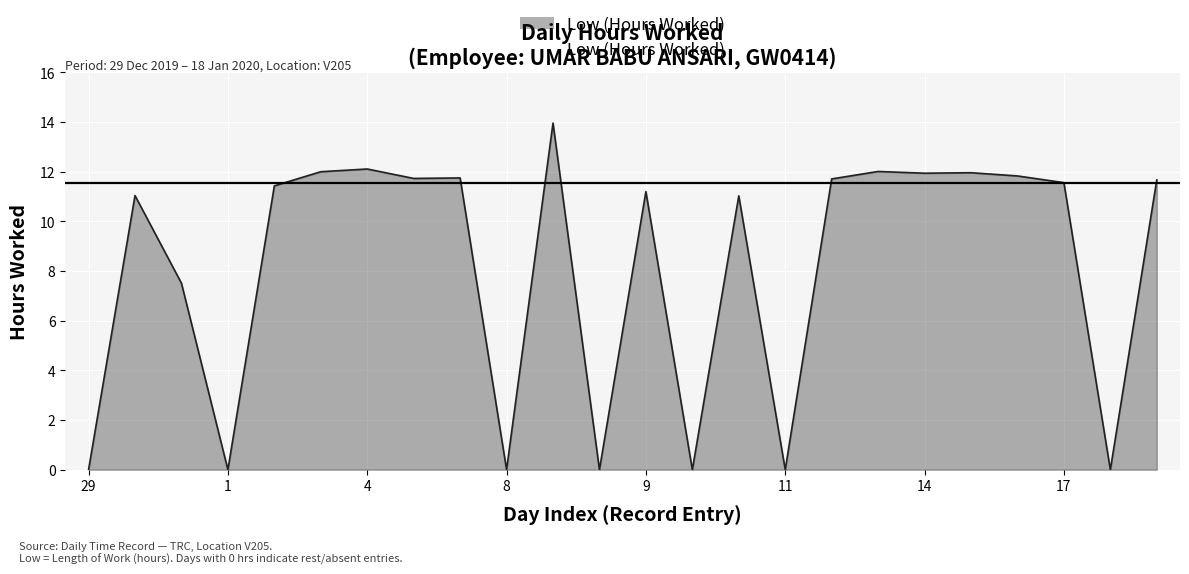

What is the difference between the maximum and minimum values?

14.0